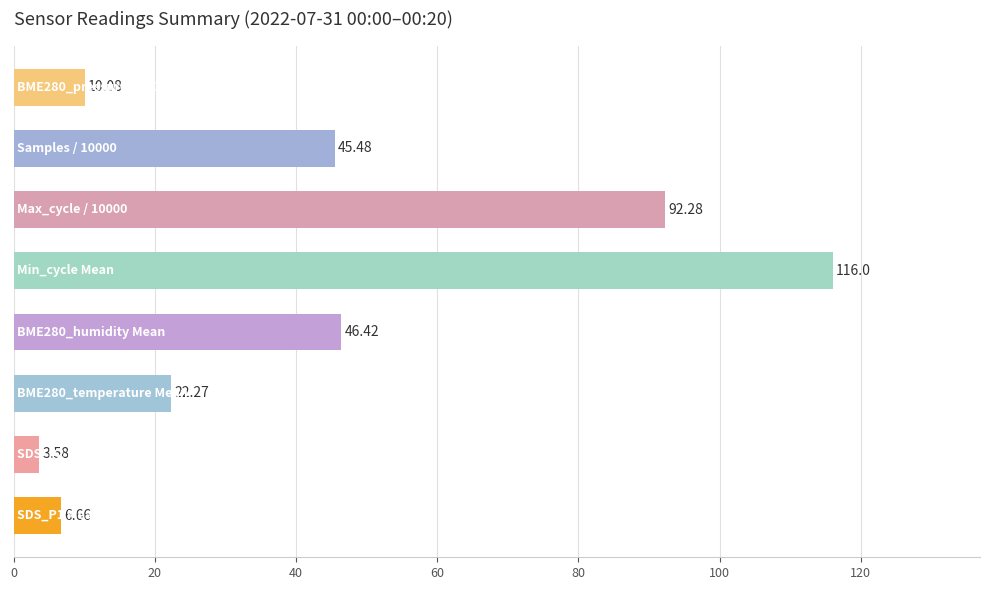

How many values are below 45?

4